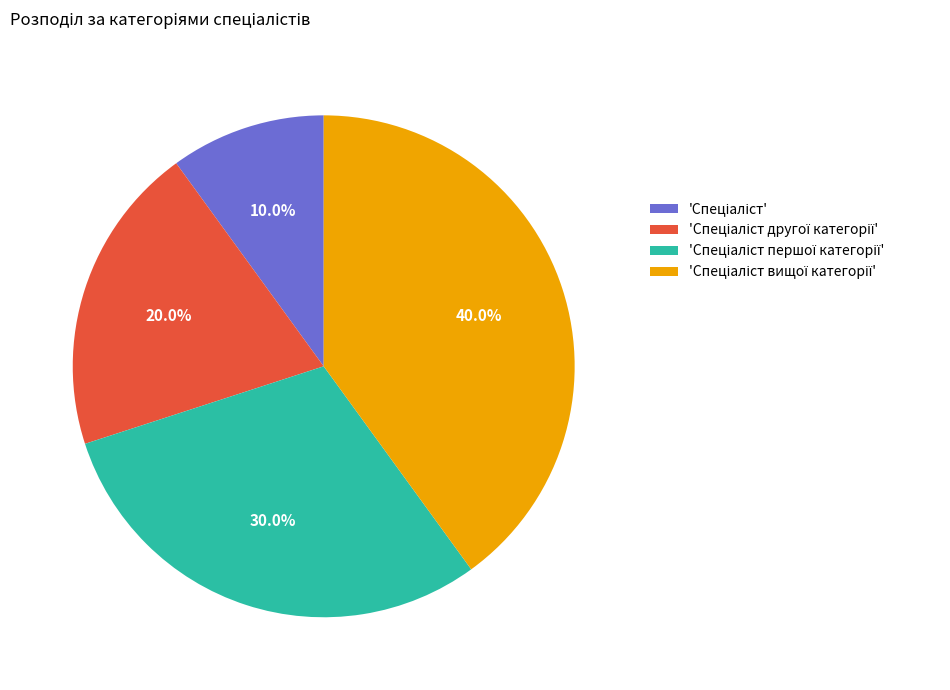

Does any single category account for the majority?

No